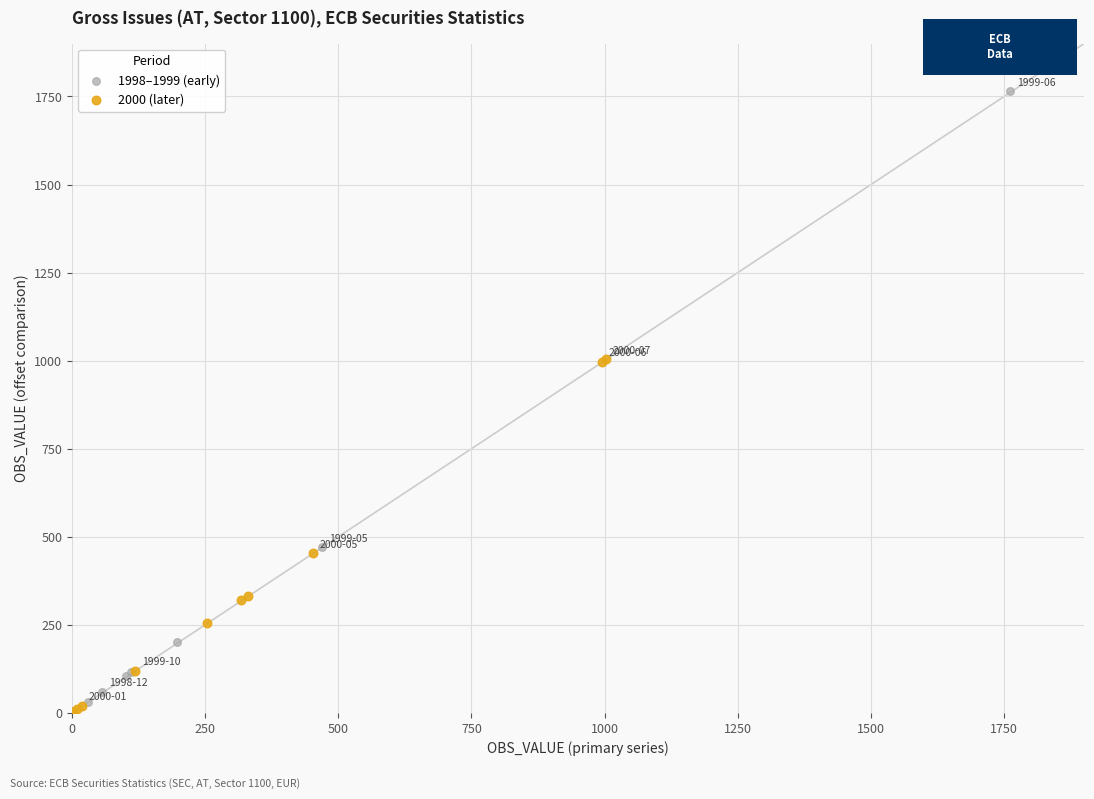

Which series has the largest Y range (max minus min)?

1998–1999 (early)